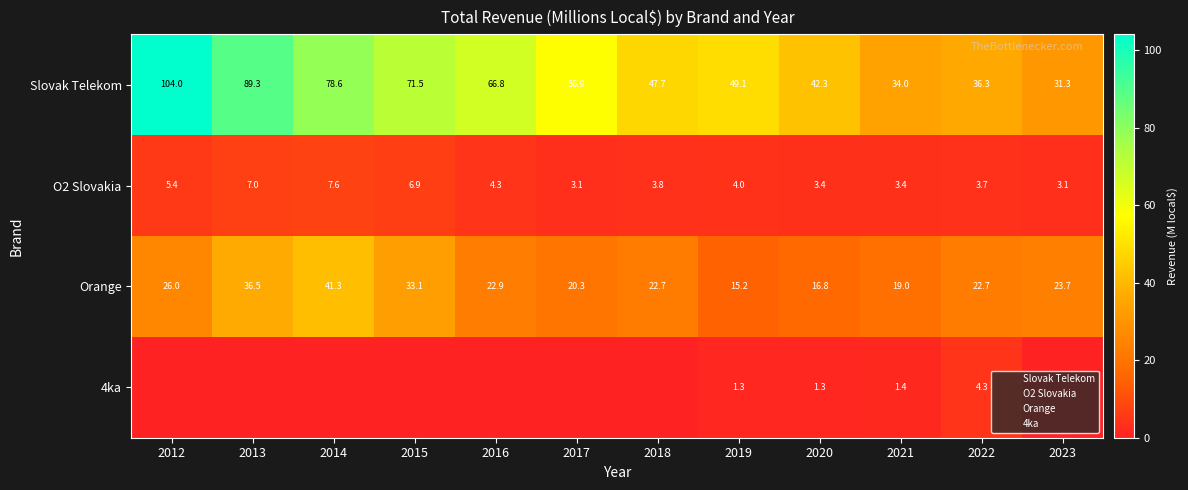

What is the difference between the maximum and minimum values in the Orange series?

26.1